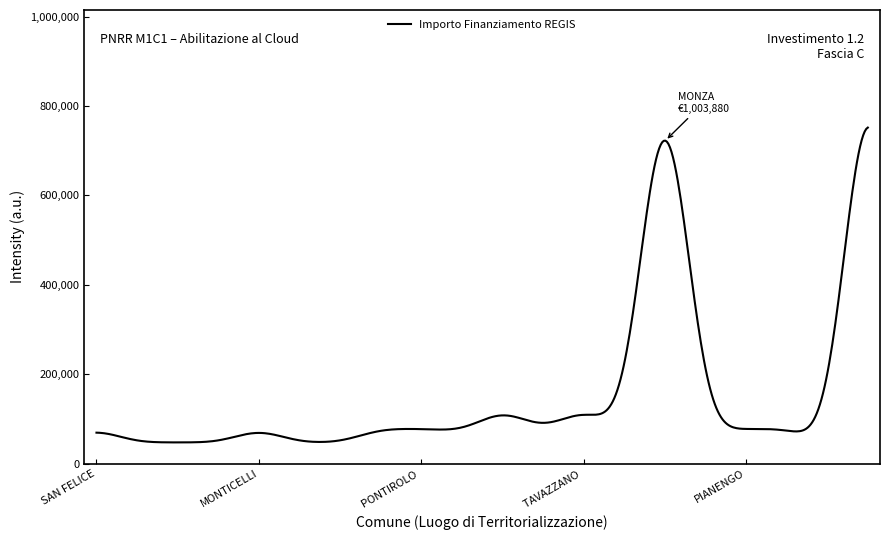

What is the minimum value shown in the chart?

47457.6